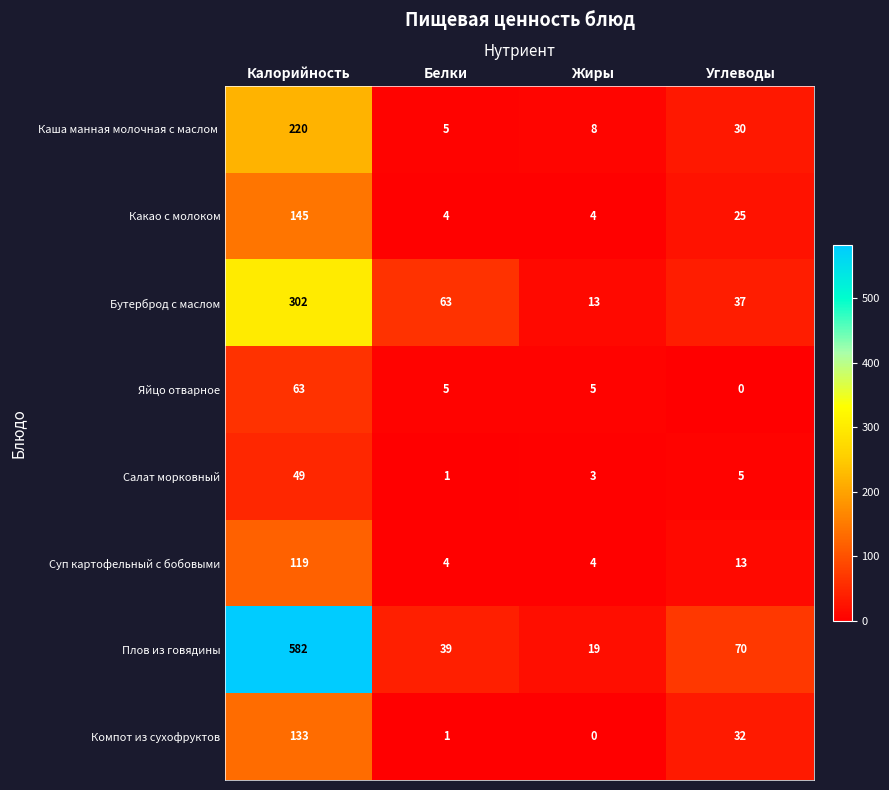

Which series has the largest total across all categories?

Плов из говядины